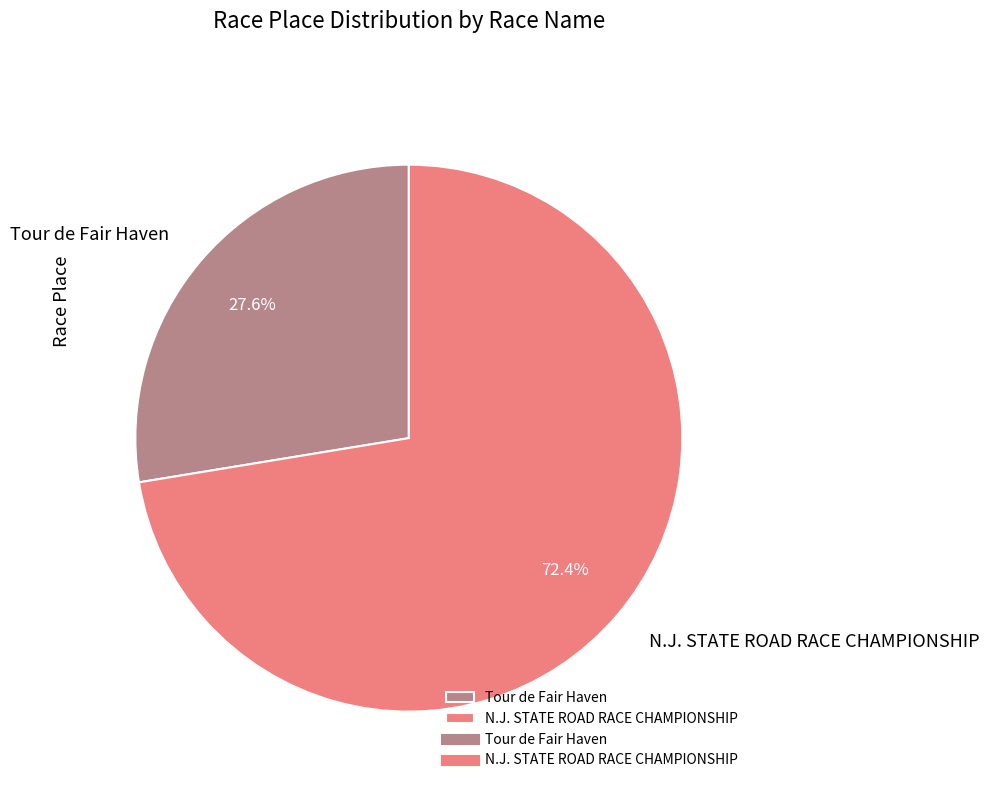

What is the smallest slice in the pie chart?

Tour de Fair Haven